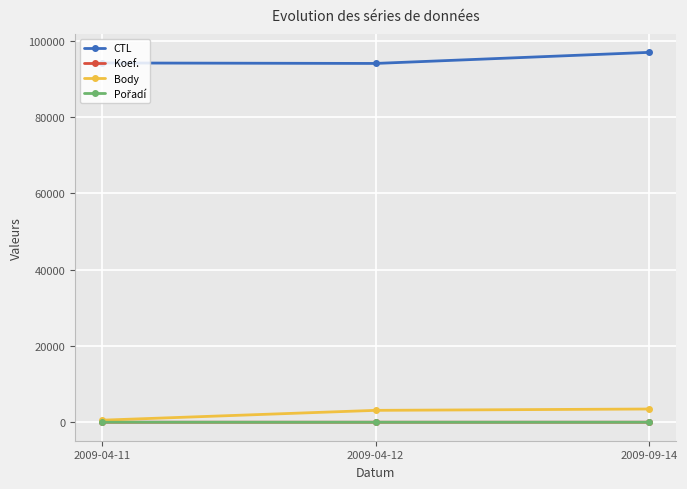

At how many categories does at least one series exceed 86445?

3